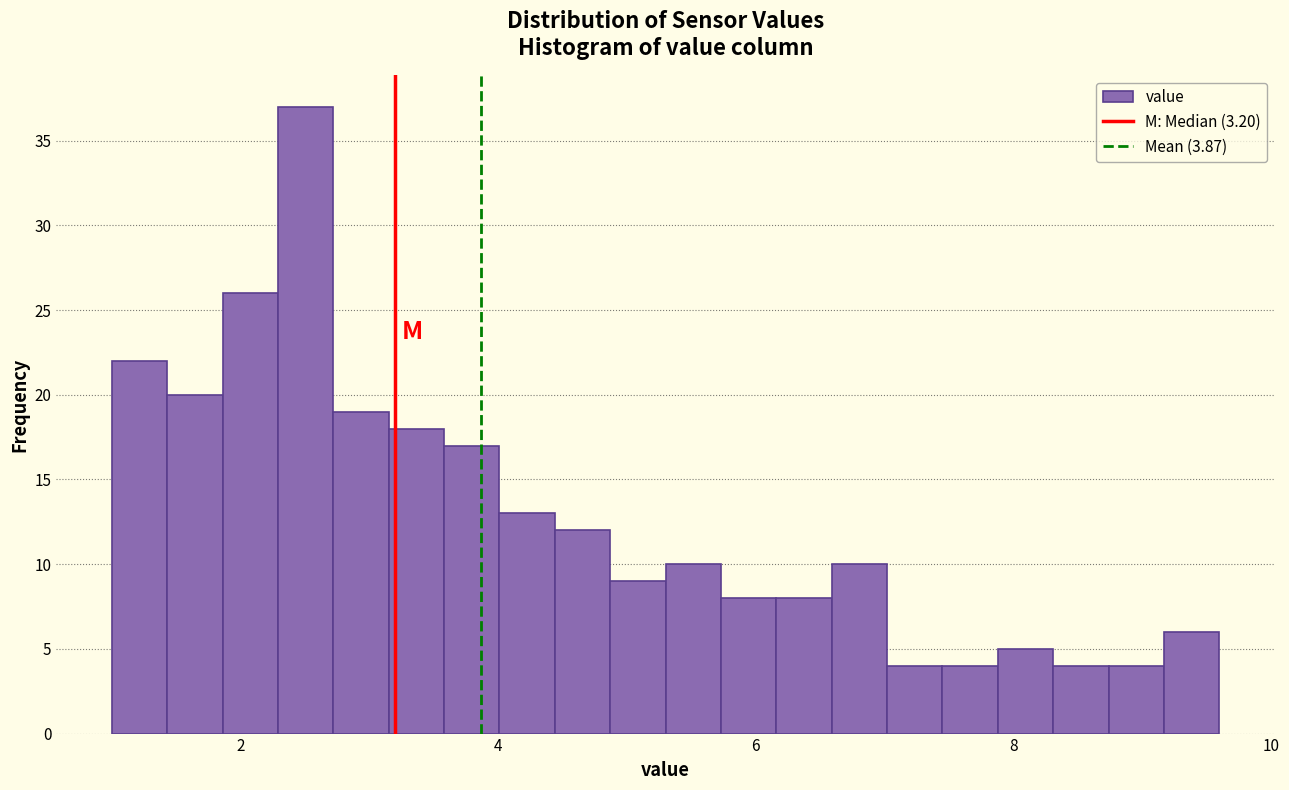

Read against the x-axis, roughly where is the centre of the tallest bar?

2.6